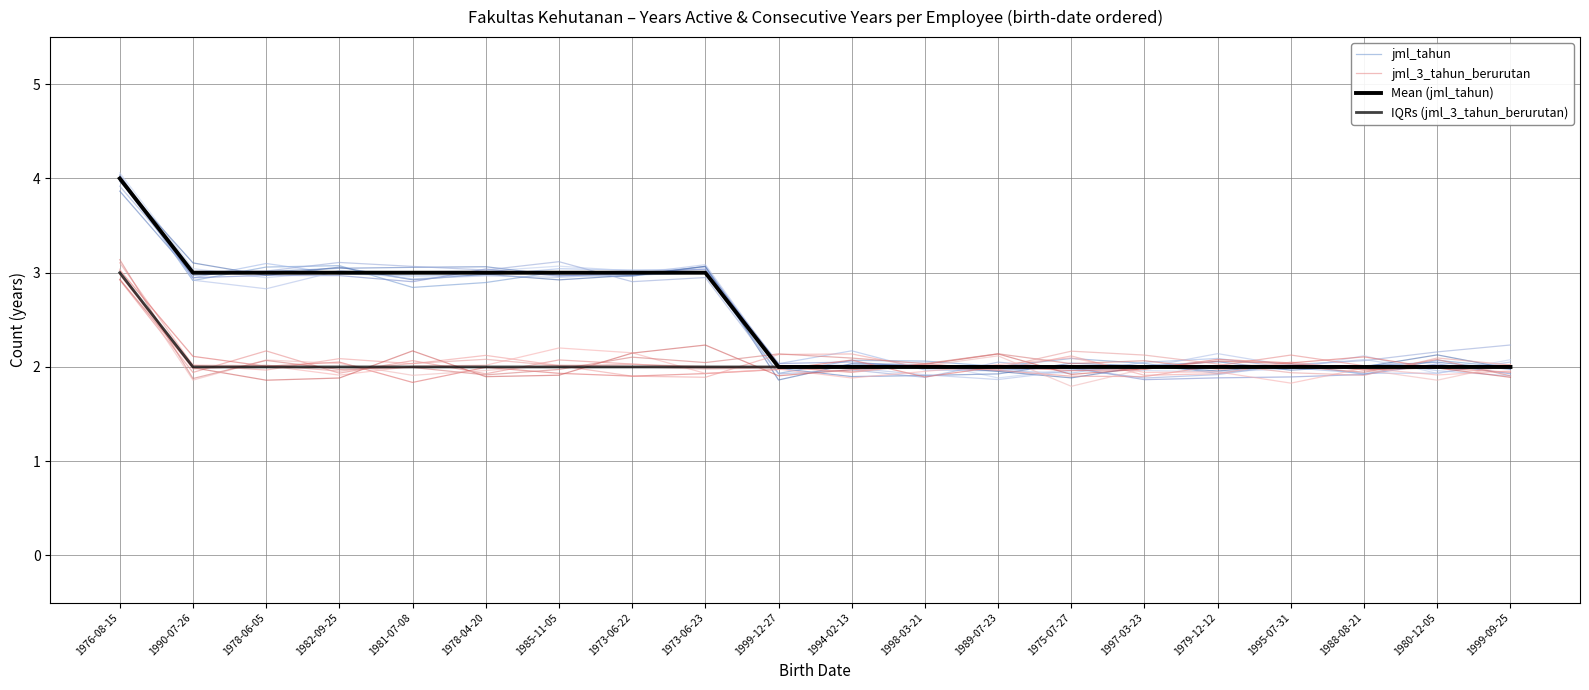

Which series has the largest range (max minus min)?

jml_tahun